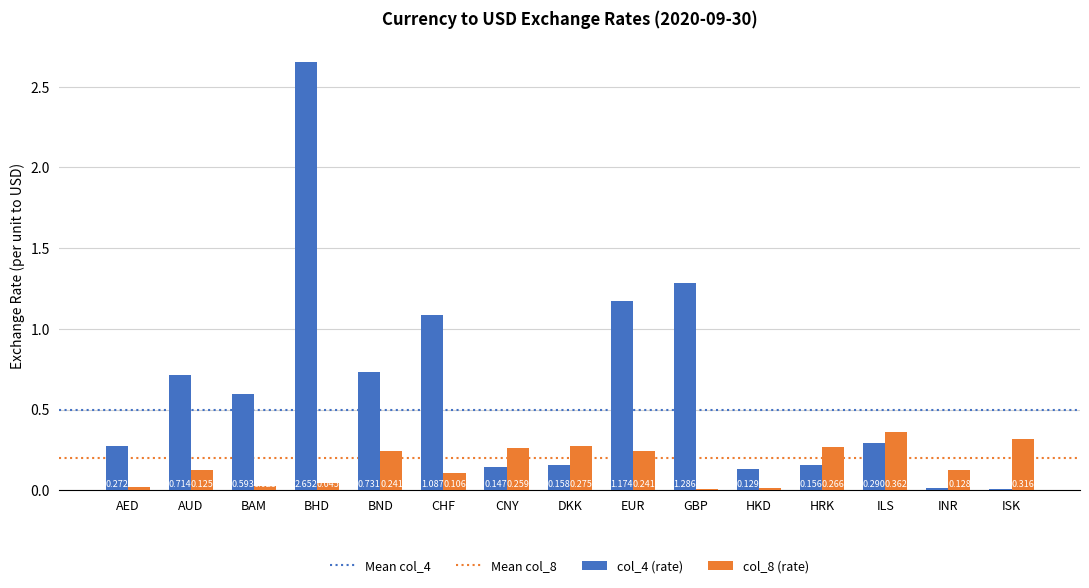

At which category is the sum across all series the highest?

BHD